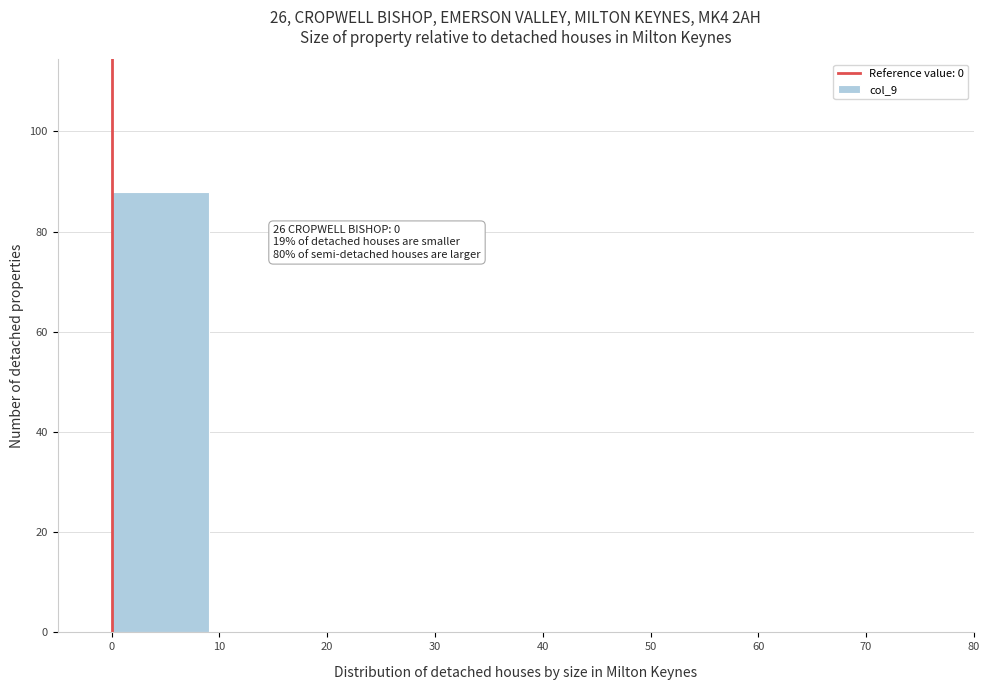

Reading left to right, what are all the values shown in this chart?

0=88	10=0	20=0	30=0	40=0	50=0	60=0	70=0